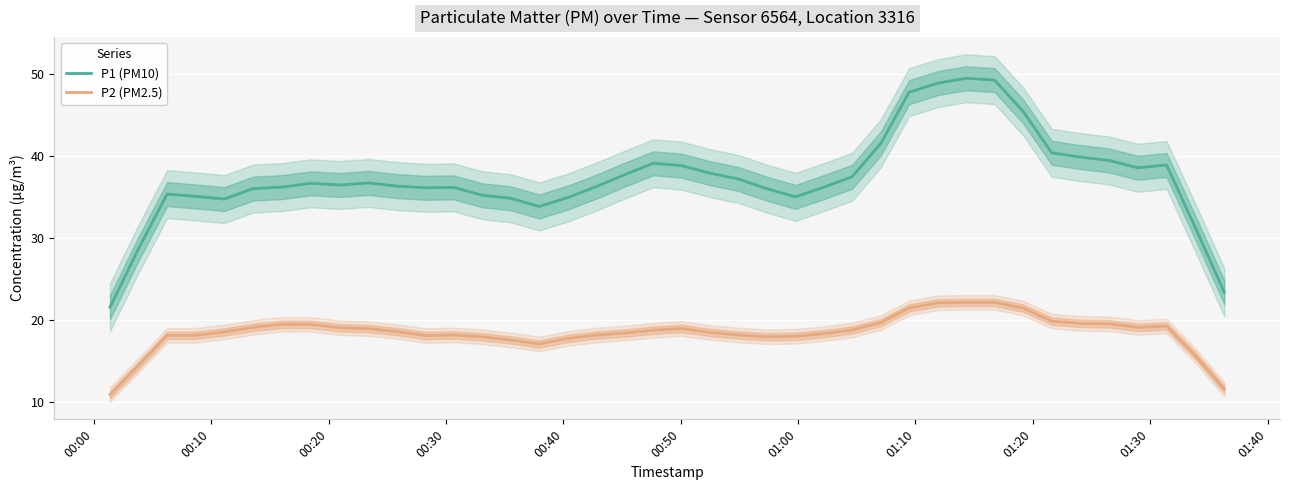

True or false: P2 (PM2.5) and P1 (PM10) intersect in this chart.

False